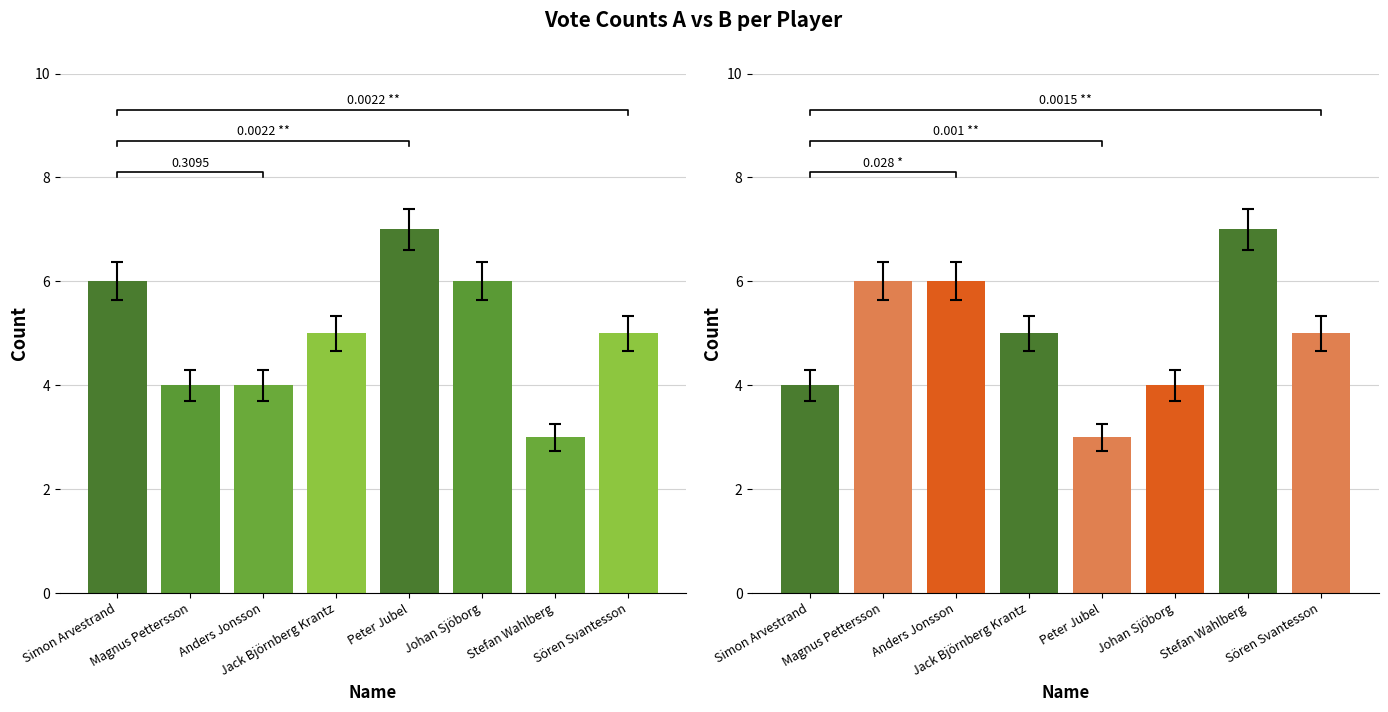

What is the value of the B votes bar at the 8th from the left?

5